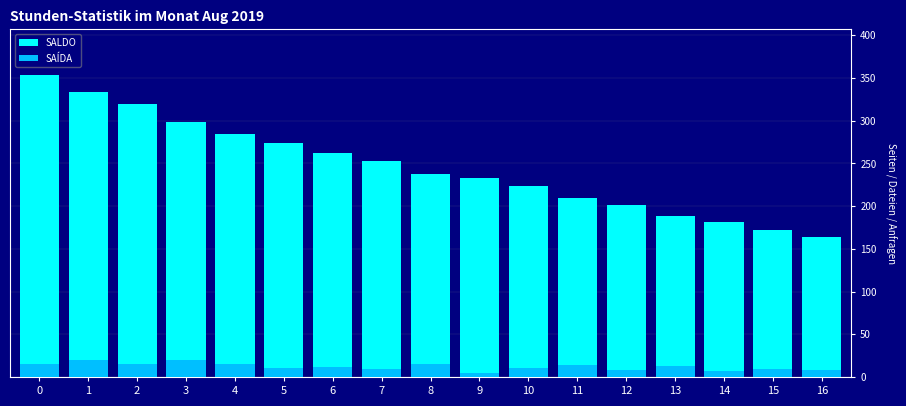

Which has a higher value, 15 or 7?

7